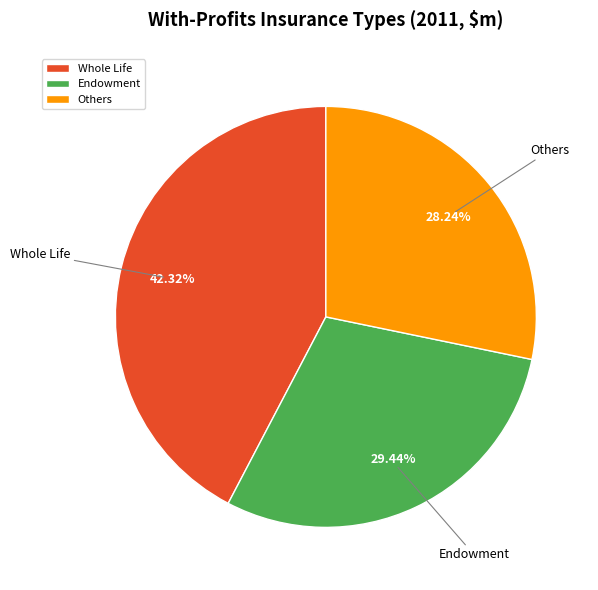

Count the number of slices in the pie.

3